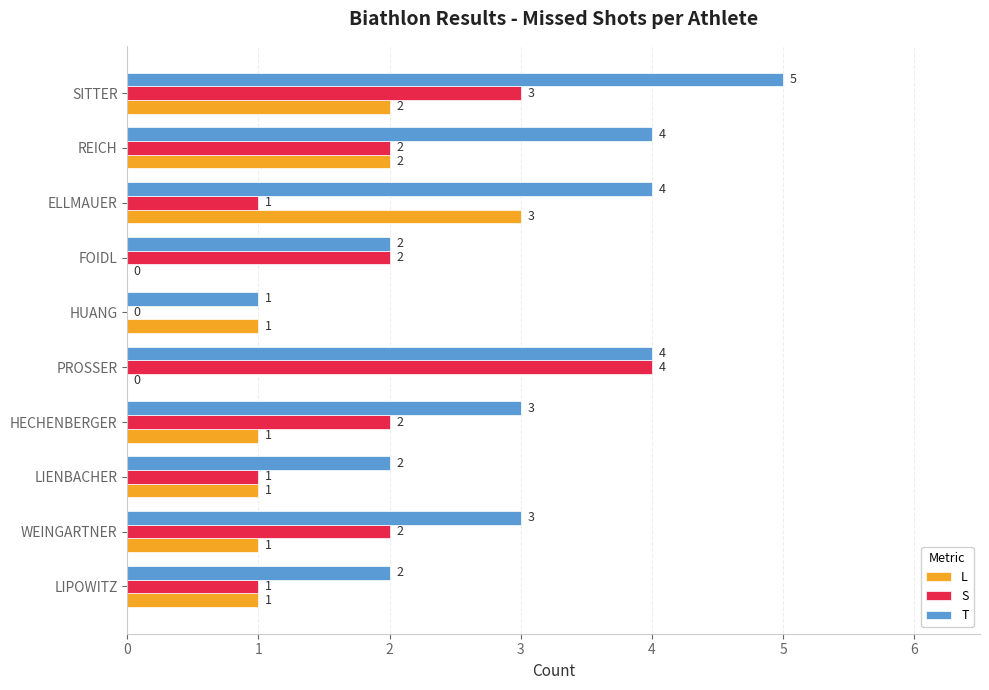

What is the approximate value of T at PROSSER?

4